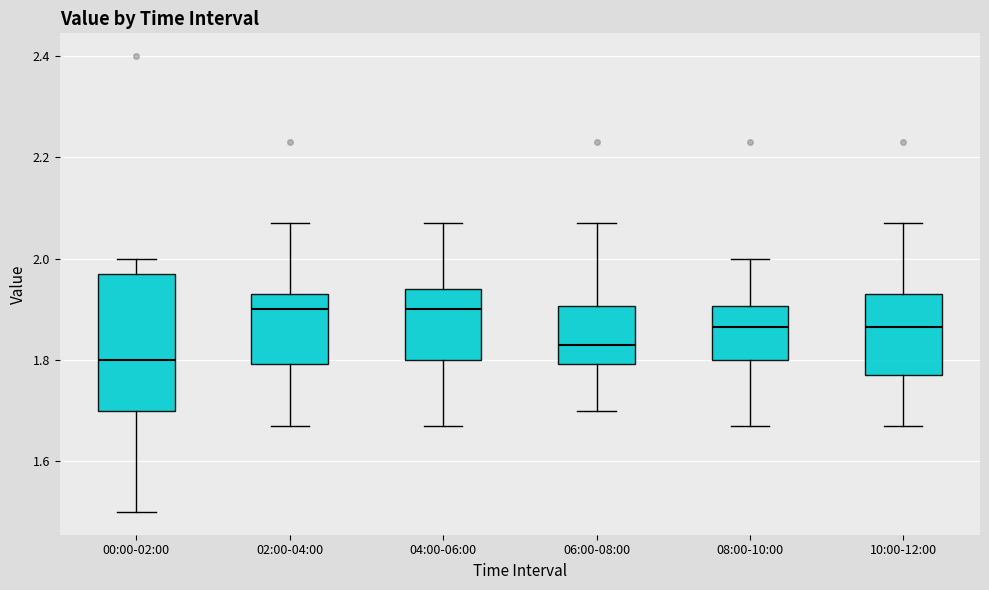

Reading left to right, read every box against the y-axis: the position of its median line, the range the box covers, and the ends of its whiskers. The values are not printed on the chart, so give them approximately, as read against the axis.

00:00-02:00: median 1.80, box 1.70 to 1.98, whiskers 1.50 to 2.00
02:00-04:00: median 1.90, box 1.80 to 1.94, whiskers 1.68 to 2.08
04:00-06:00: median 1.90, box 1.80 to 1.94, whiskers 1.68 to 2.08
06:00-08:00: median 1.84, box 1.80 to 1.90, whiskers 1.70 to 2.08
08:00-10:00: median 1.86, box 1.80 to 1.90, whiskers 1.68 to 2.00
10:00-12:00: median 1.86, box 1.78 to 1.94, whiskers 1.68 to 2.08